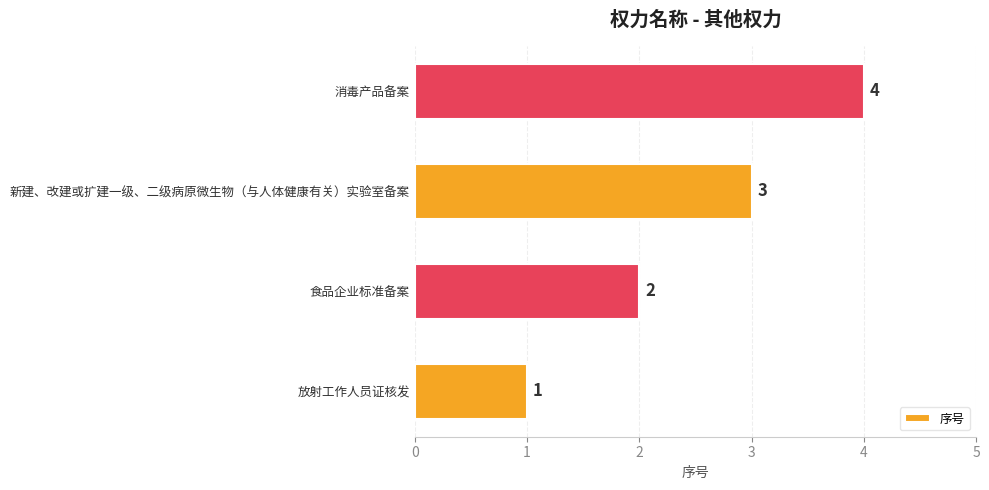

List the labels in order of value, smallest first.

放射工作人员证核发, 食品企业标准备案, 新建、改建或扩建一级、二级病原微生物（与人体健康有关）实验室备案, 消毒产品备案